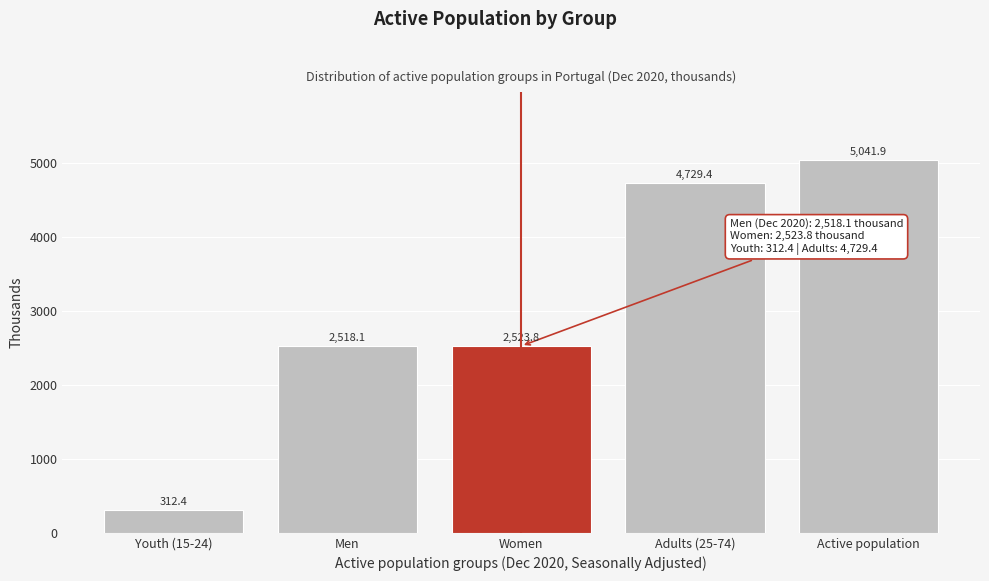

Reading left to right, transcribe all the data shown in this chart.

Youth (15-24)=312.4	Men=2518.1	Women=2523.8	Adults (25-74)=4729.4	Active population=5041.9